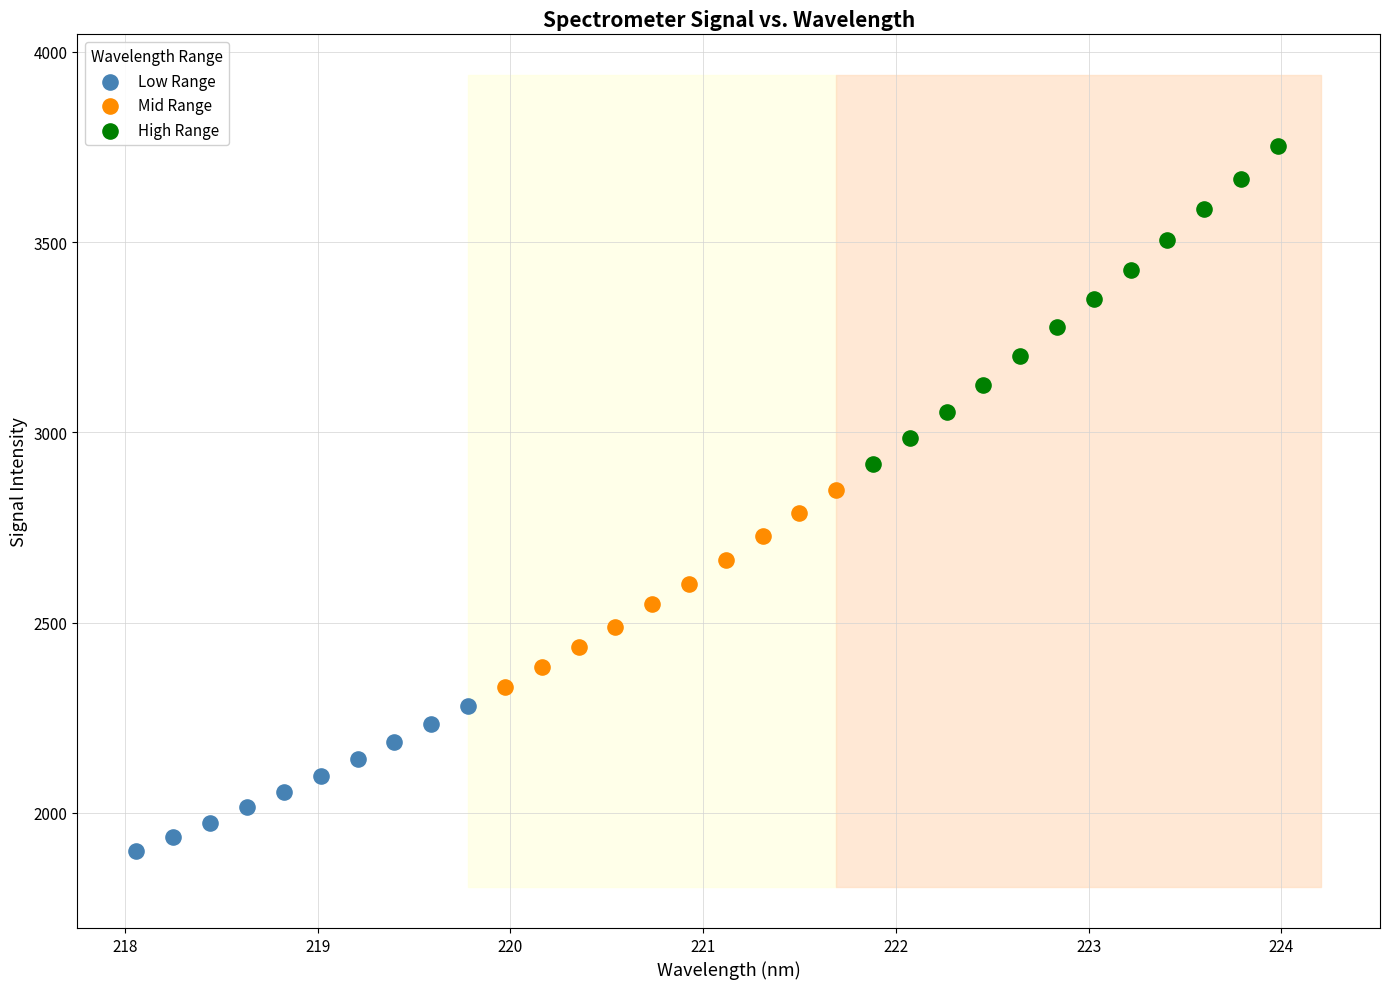

Which series has the widest spread of Y values?

High Range